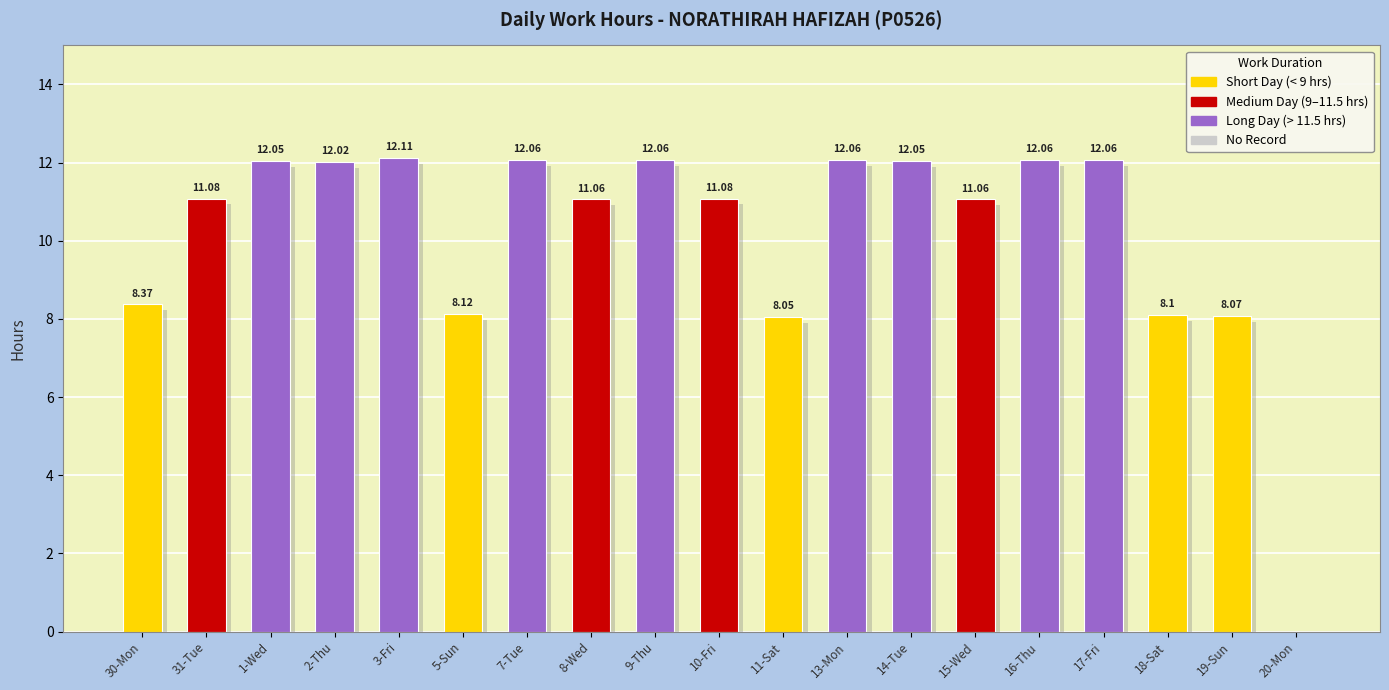

What is the change in value from 1-Wed to 19-Sun?

-4.0